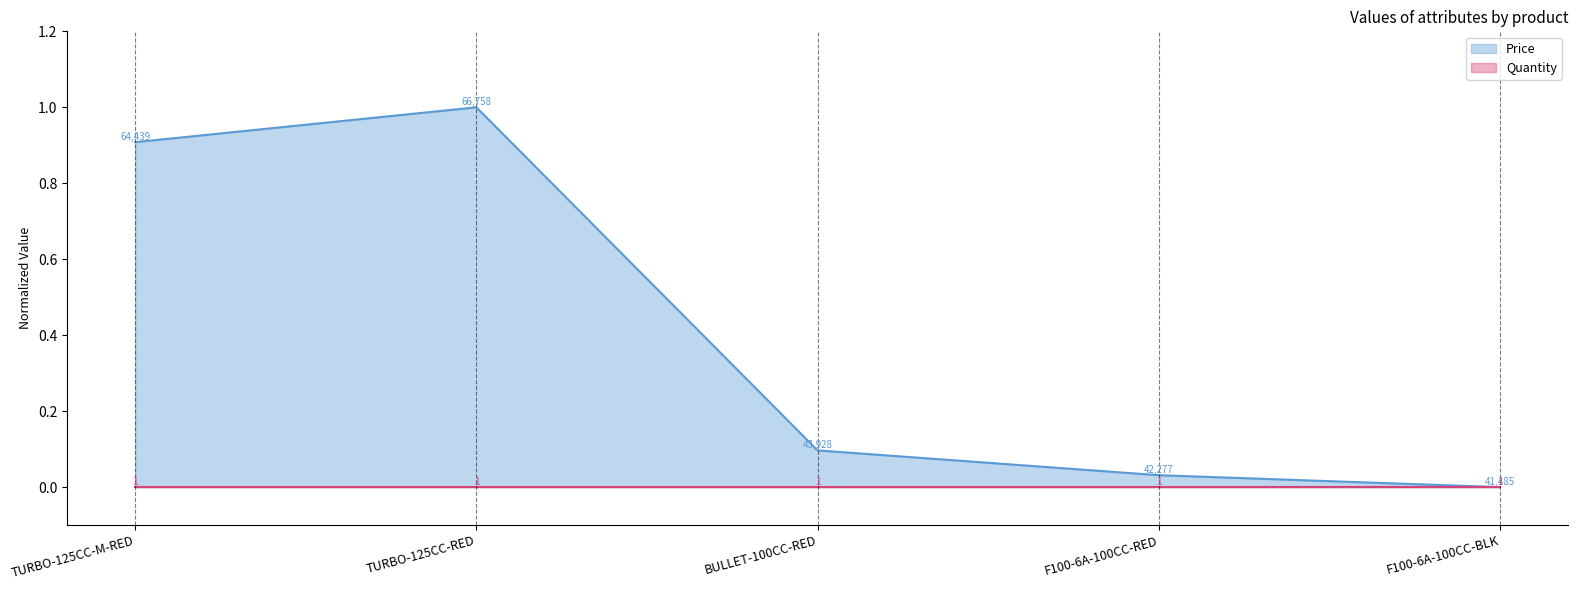

What position from the left is F100-6A-100CC-BLK?

5